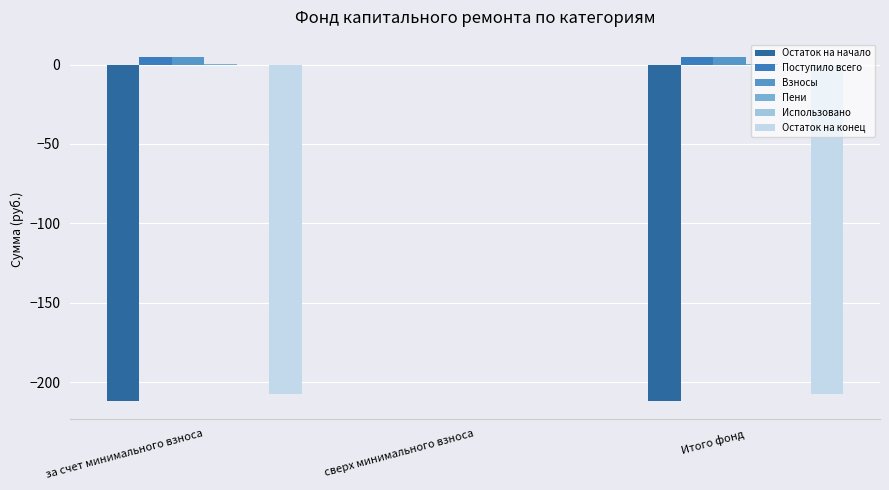

Are the bars grouped side by side (vs. stacked)?

Yes